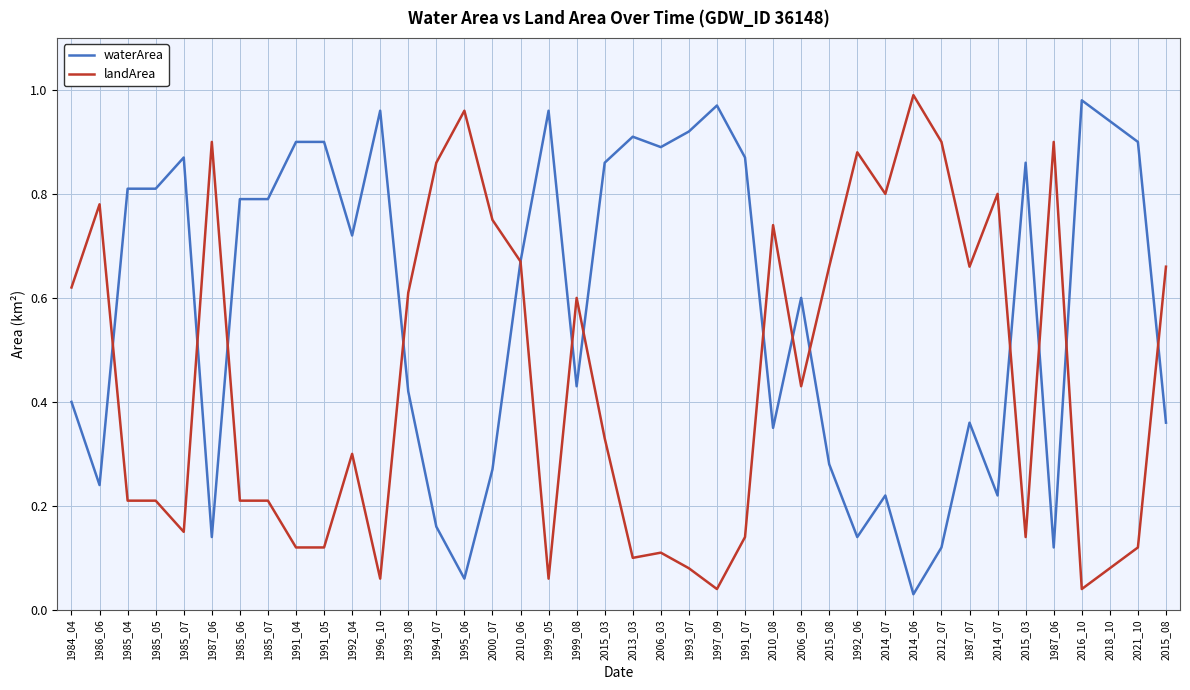

The landArea series shows 0.1 at 1985_04. True or false?

False